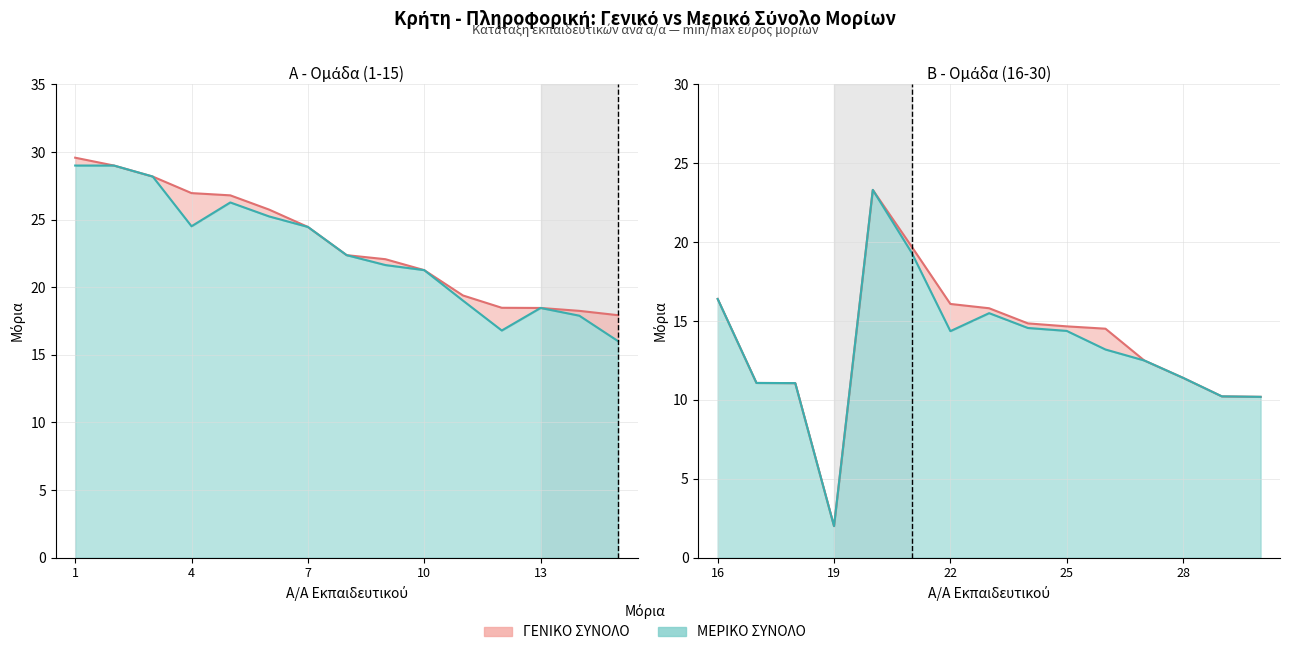

At which category is the sum across all series the highest?

1